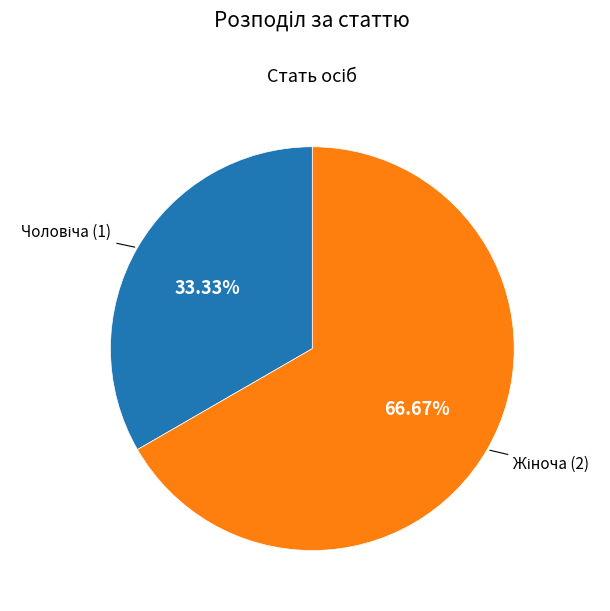

Count the number of slices in the pie.

2